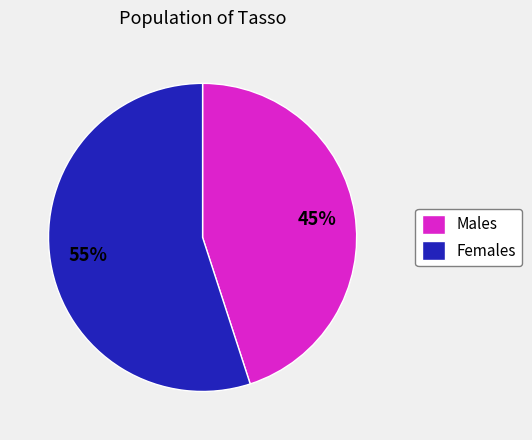

To the nearest percent, what percentage of the pie is Males?

45%